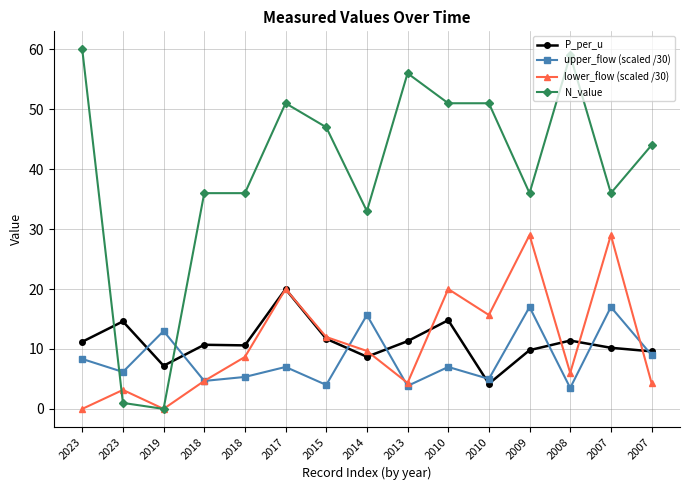

Rank the series at 2009 from lowest to highest value.

P_per_u, upper_flow (scaled /30), lower_flow (scaled /30), N_value